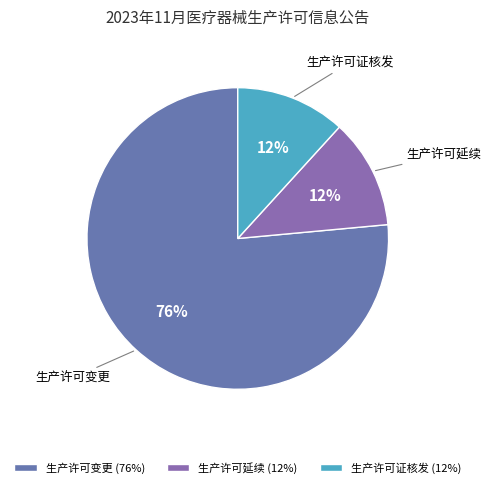

Is the sum of 生产许可变更 and 生产许可延续 greater than half?

Yes